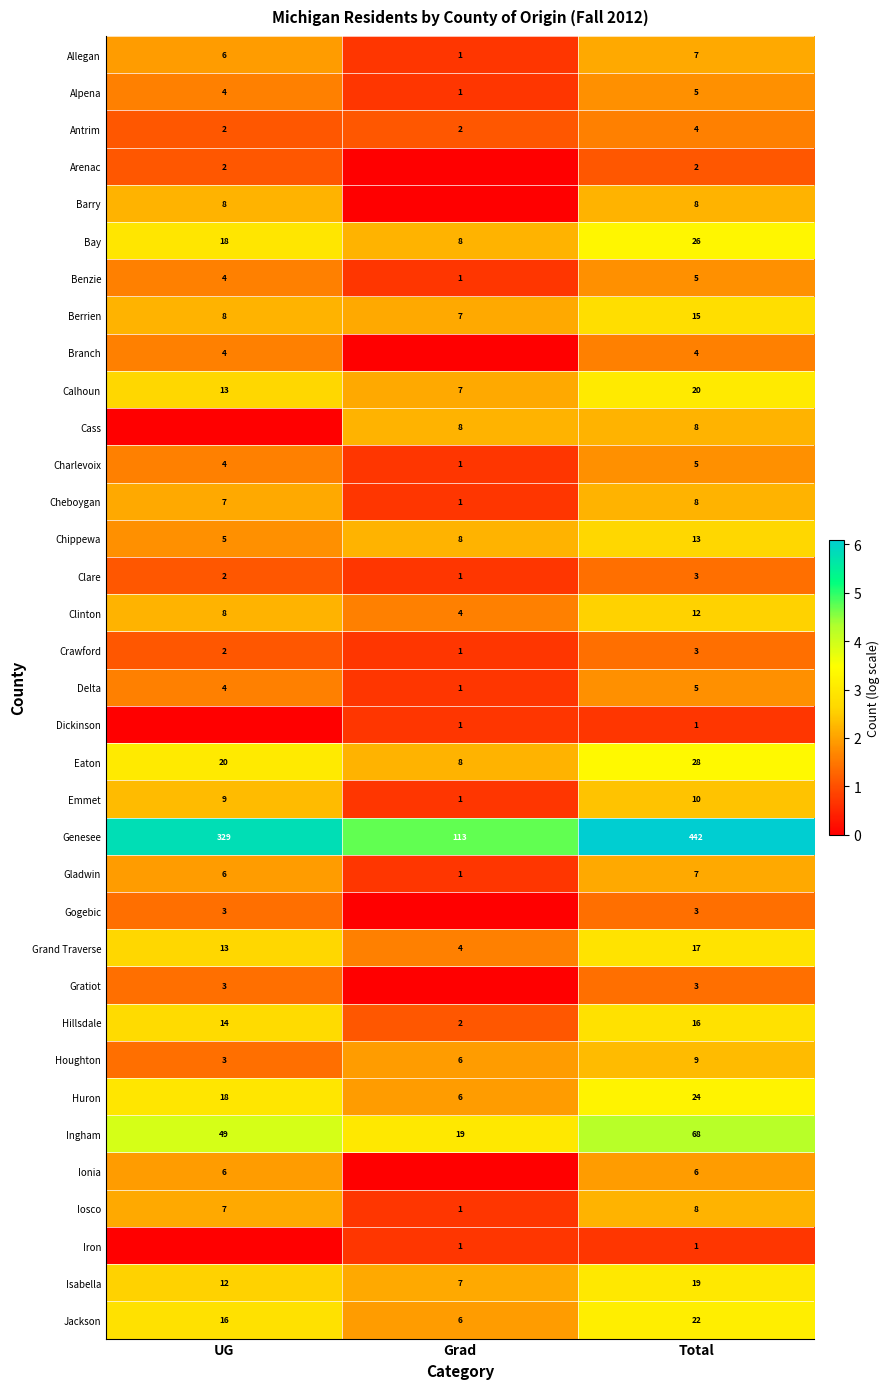

At how many categories does at least one series exceed 0?

3